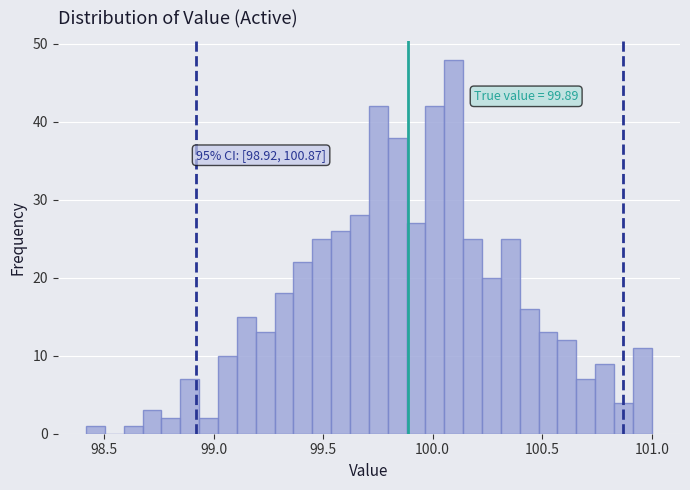

Around what value on the x-axis is the tallest bar? Give the approximate position of its centre, as read against the axis.

100.10